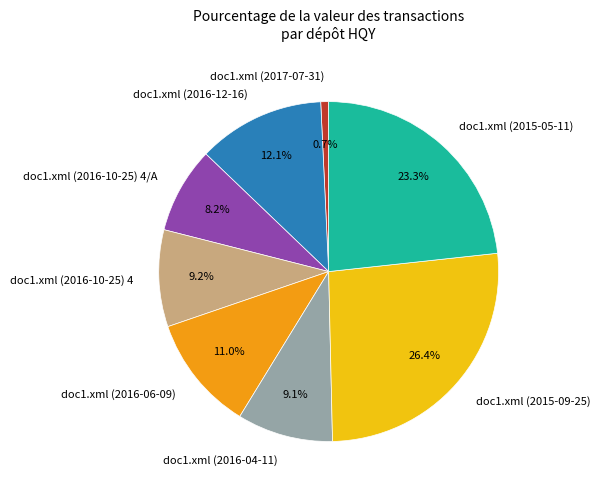

What is the largest slice in the pie chart?

doc1.xml (2015-09-25)